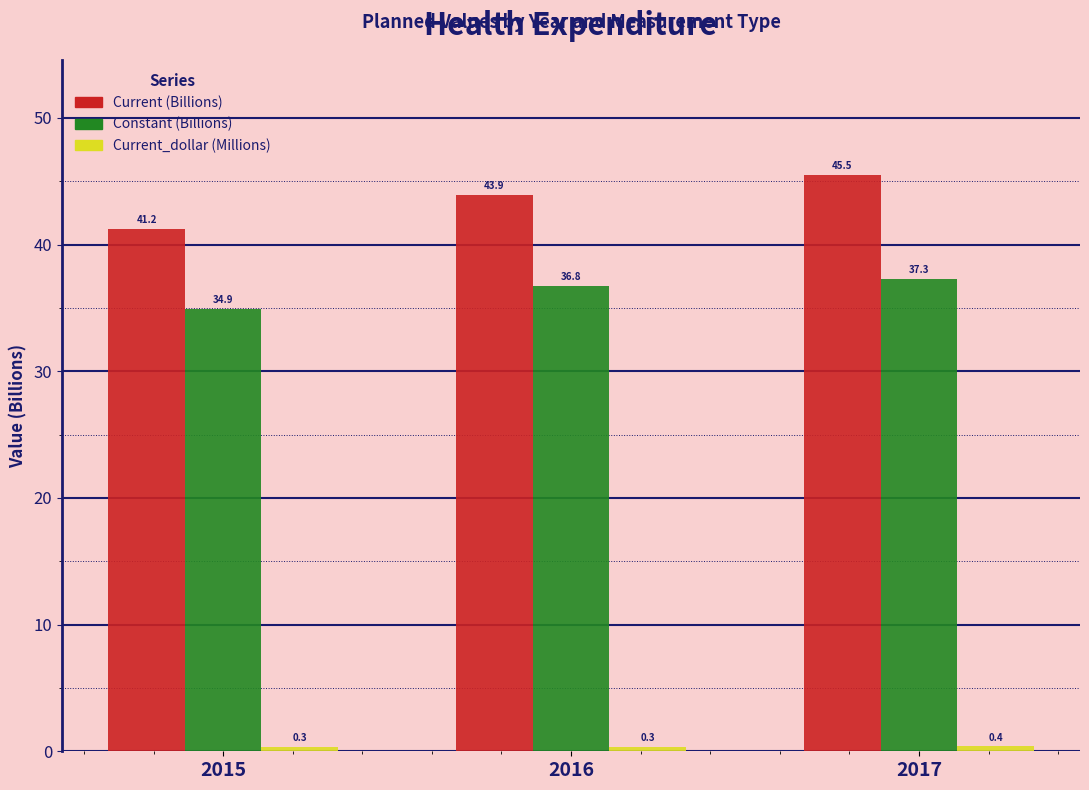

What value does the Constant (Billions) series have at 2016?

36.8